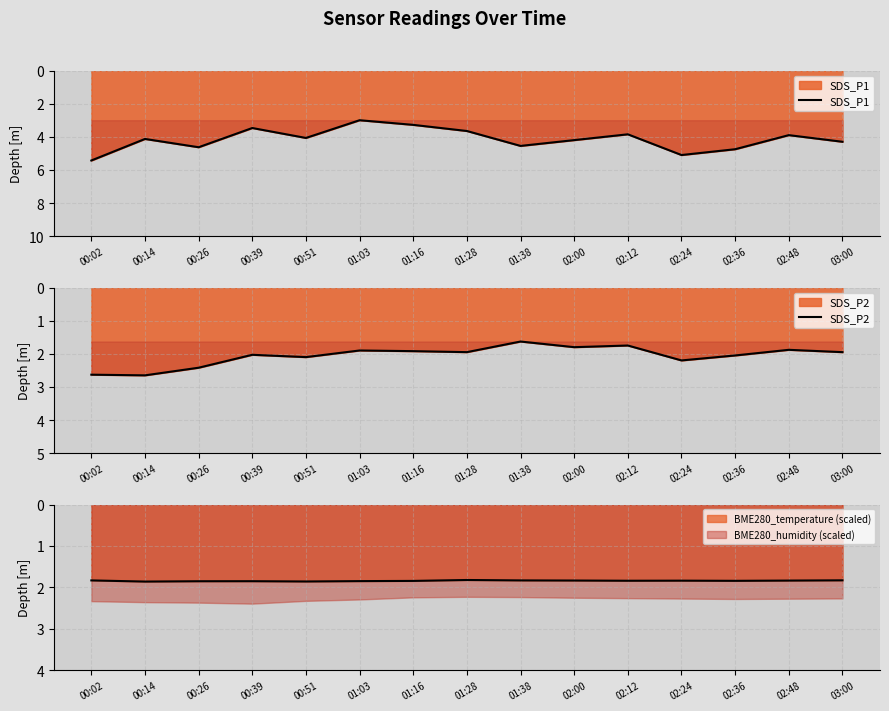

How many interior local peaks does the SDS_P2 series have?

5